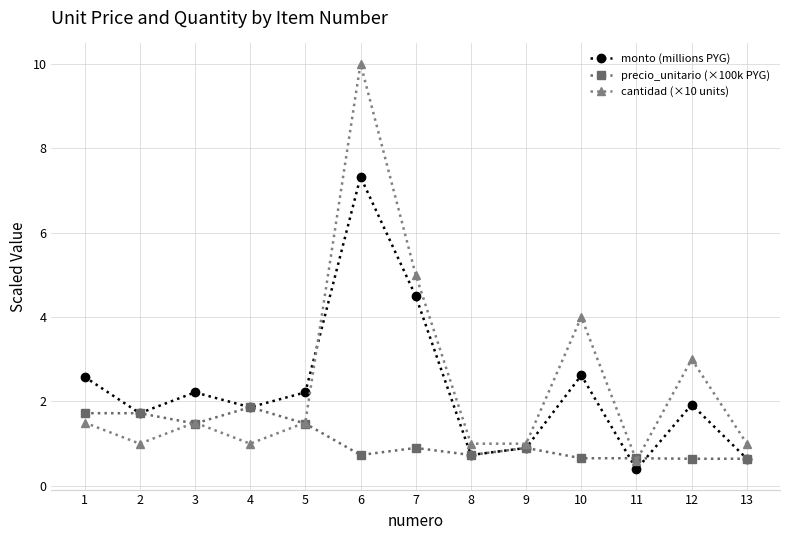

What is the smallest value displayed?

0.4